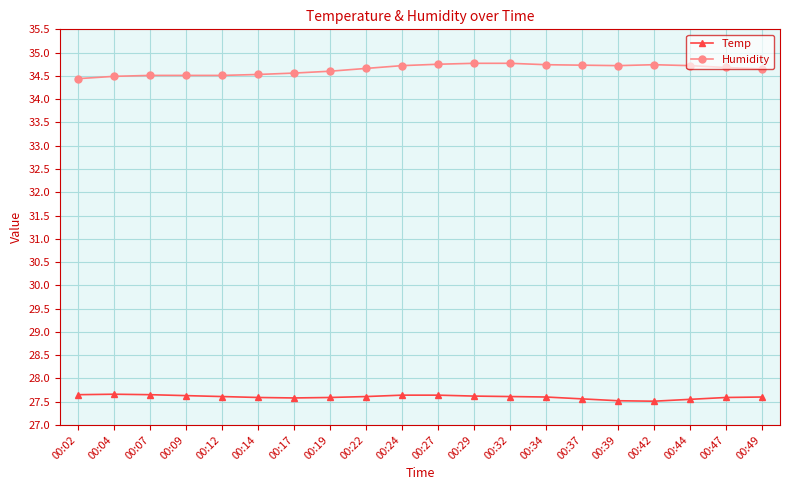

Rank the series by their maximum value, from highest to lowest.

Humidity, Temp